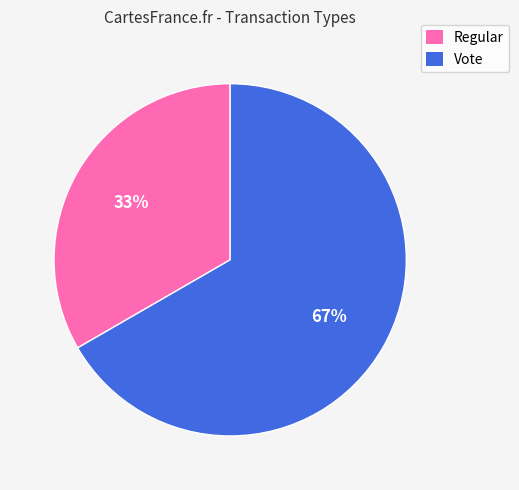

What is the ratio of the value at Regular to the value at Vote?

0.5